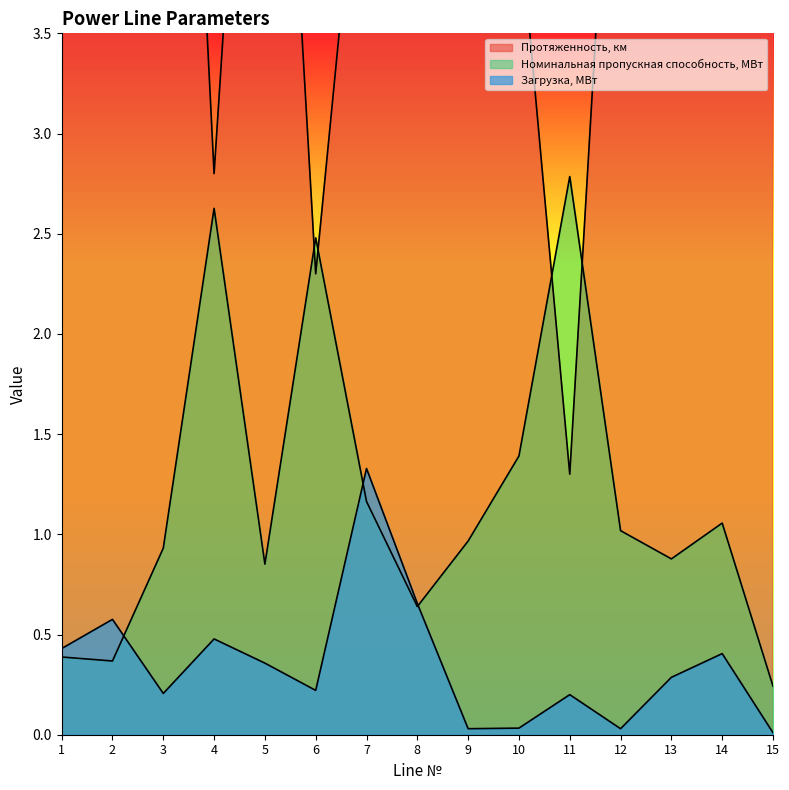

Which series has the widest spread of values?

Протяженность, км